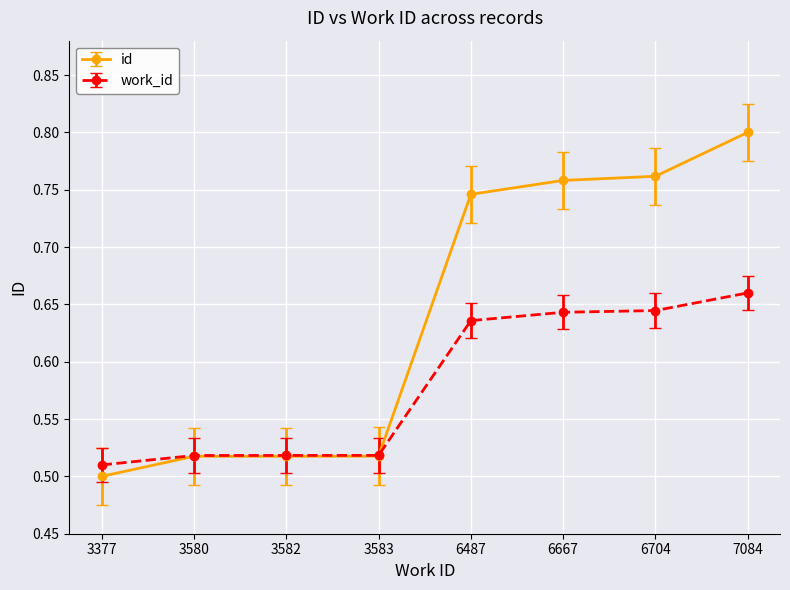

Which series has the largest range (max minus min)?

id